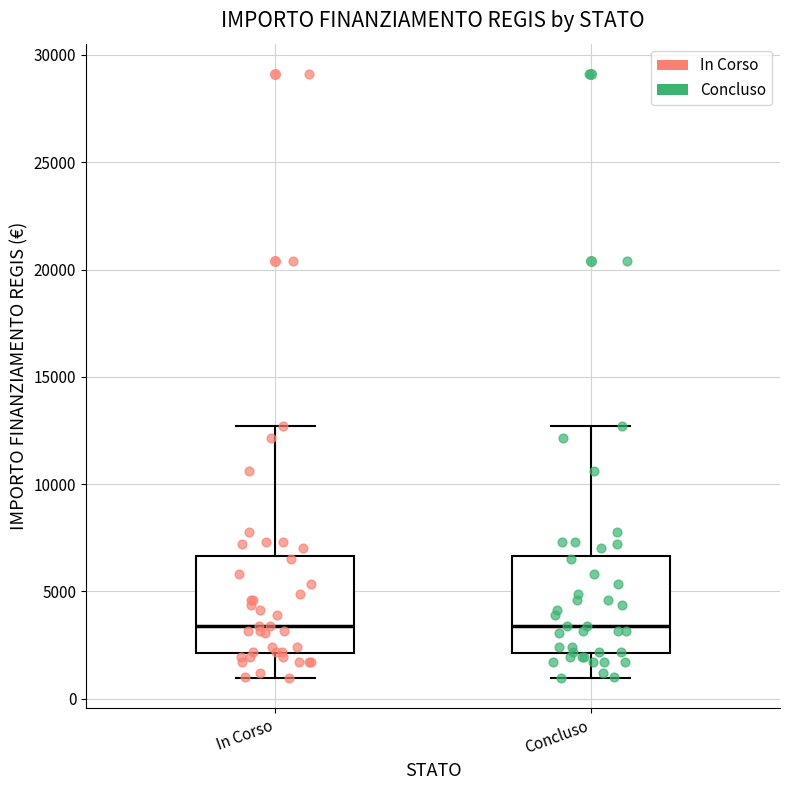

Reading left to right, transcribe this box plot: for each box, give where its median line is, the range the box spans, and where its two whiskers end, as read against the y-axis. The values are not printed on the chart, so give them approximately, as read against the axis.

In Corso: median 3500, box 2000 to 6500, whiskers 1000 to 12500
Concluso: median 3500, box 2000 to 6500, whiskers 1000 to 12500